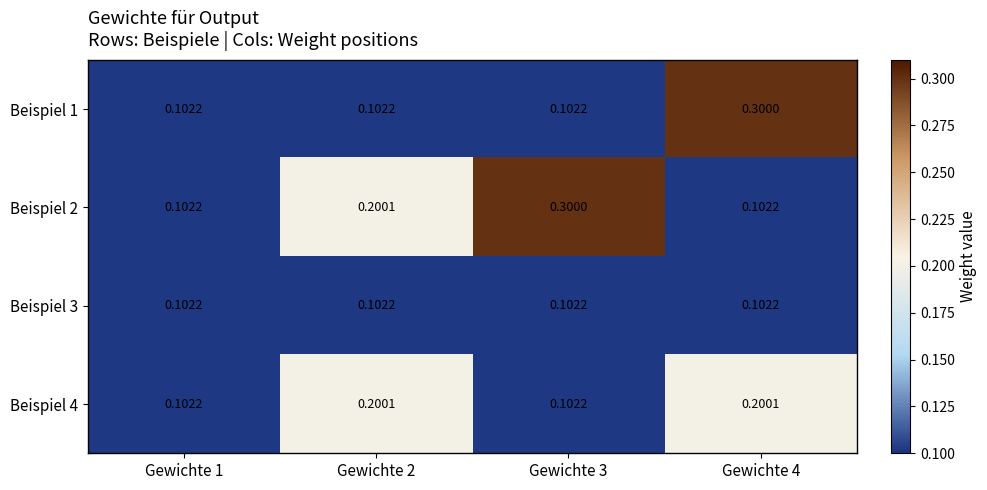

Rank the series by their maximum value, from lowest to highest.

Beispiel 3, Beispiel 4, Beispiel 1, Beispiel 2